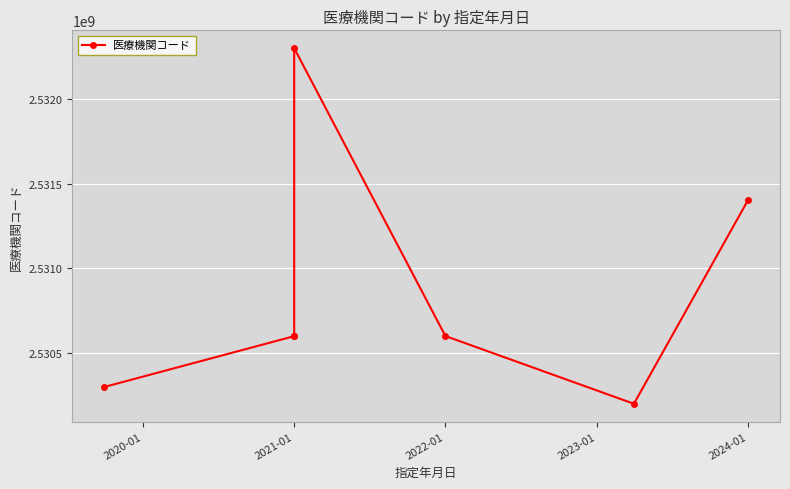

How many series are shown in this chart?

1